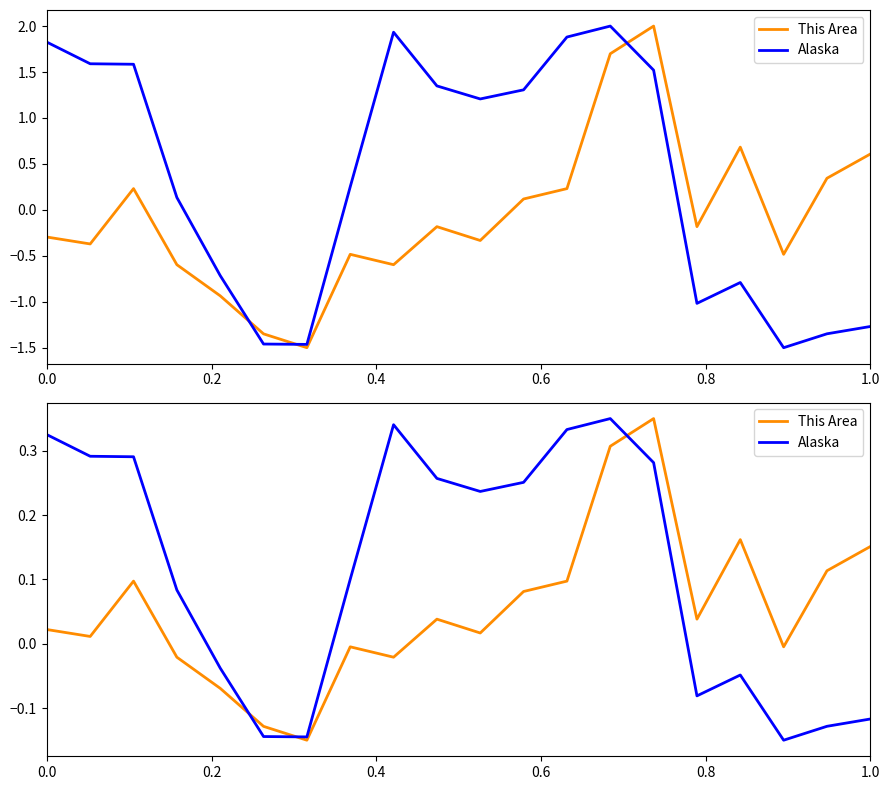

How many data points in Alaska are less than 0?

8